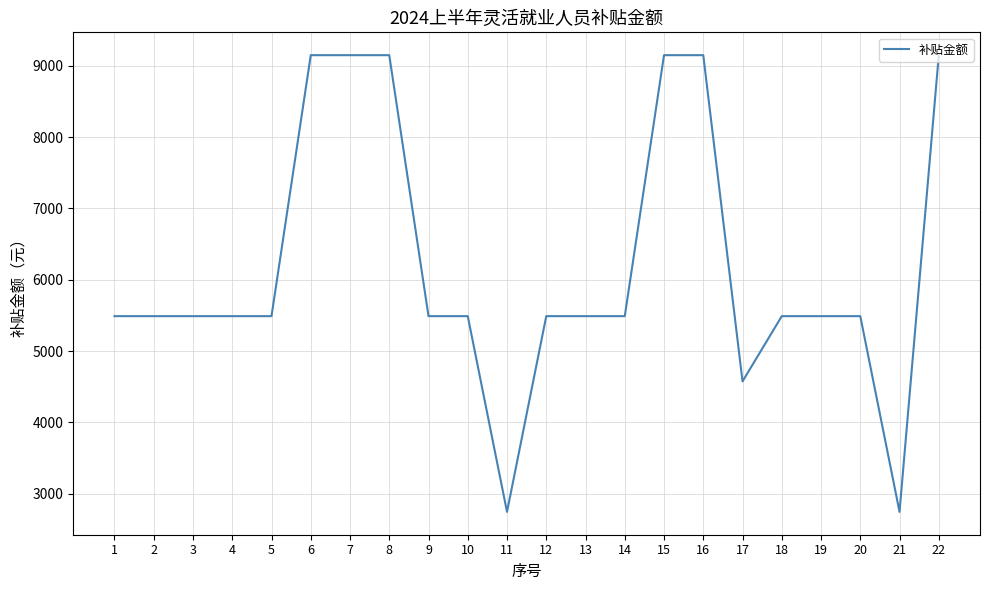

How many lines are shown in the chart?

1